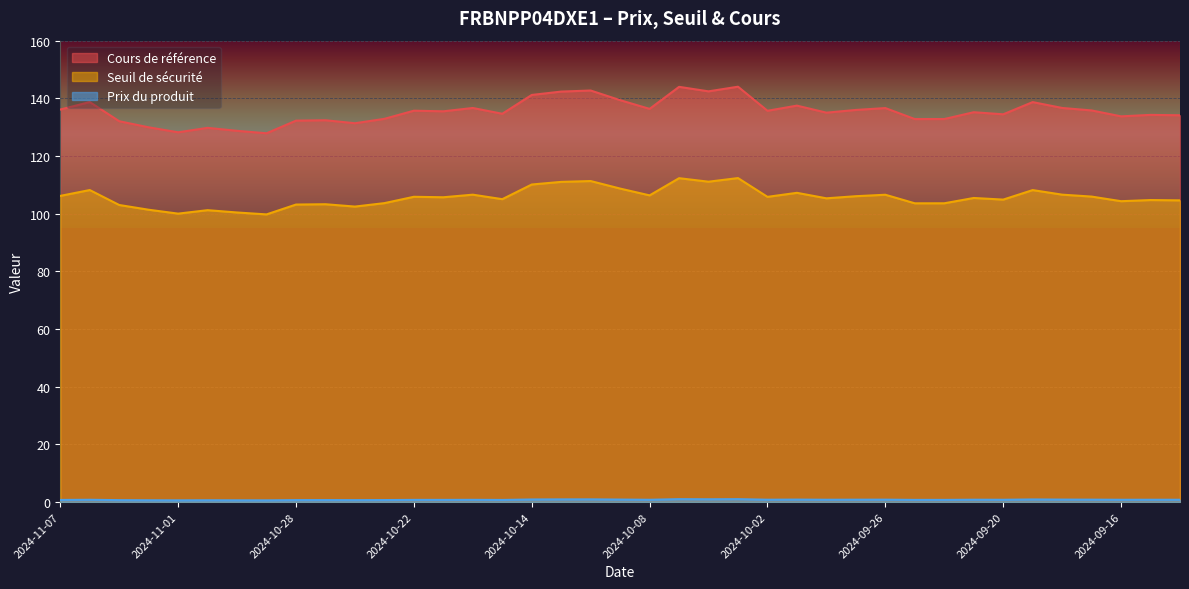

Does the chart display data point markers on the line(s)?

No